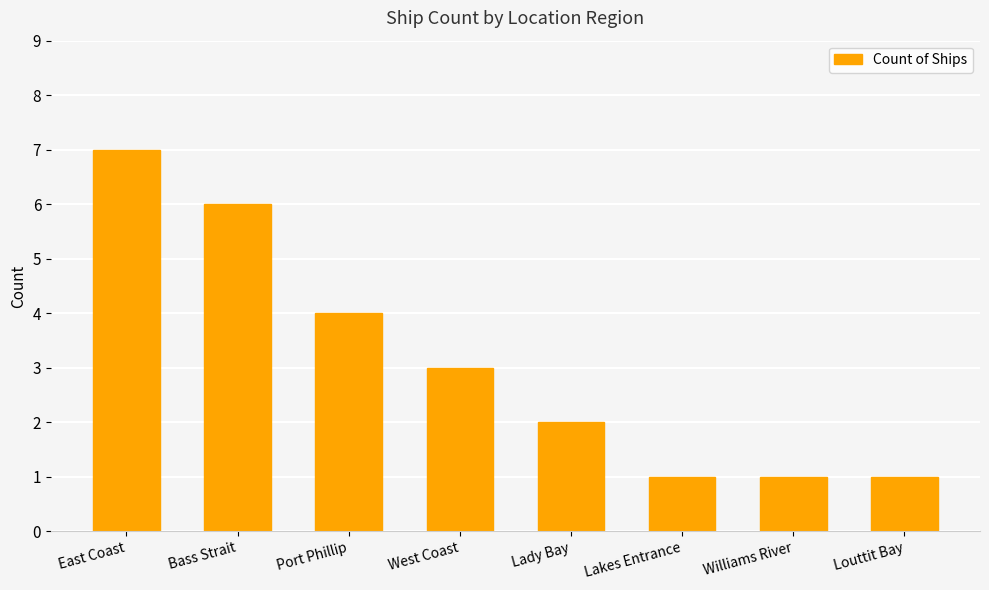

Read the value at Bass Strait.

6